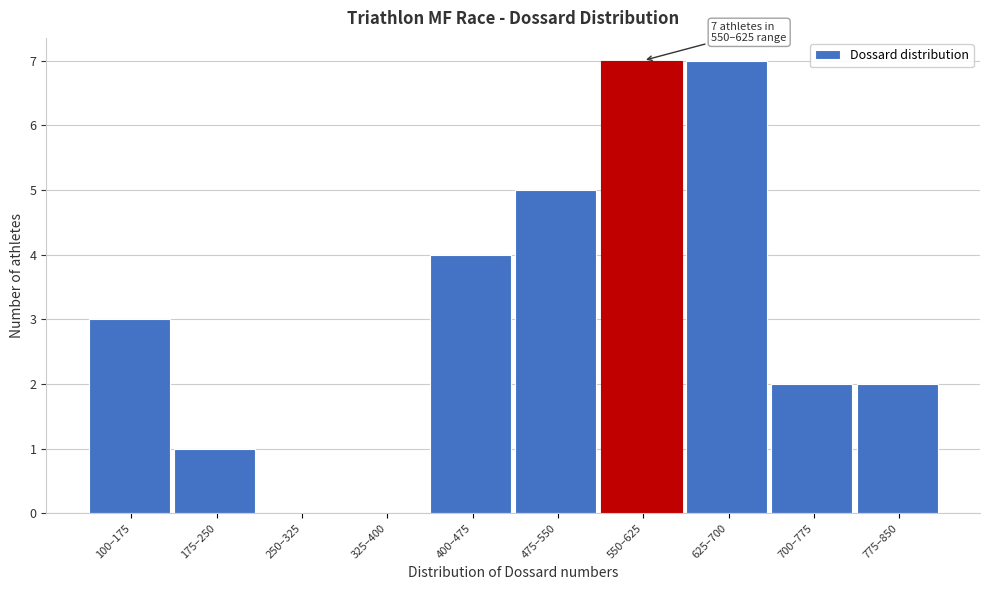

Reading left to right, extract all data points from this chart.

100–175=3	175–250=1	250–325=0	325–400=0	400–475=4	475–550=5	550–625=7	625–700=7	700–775=2	775–850=2